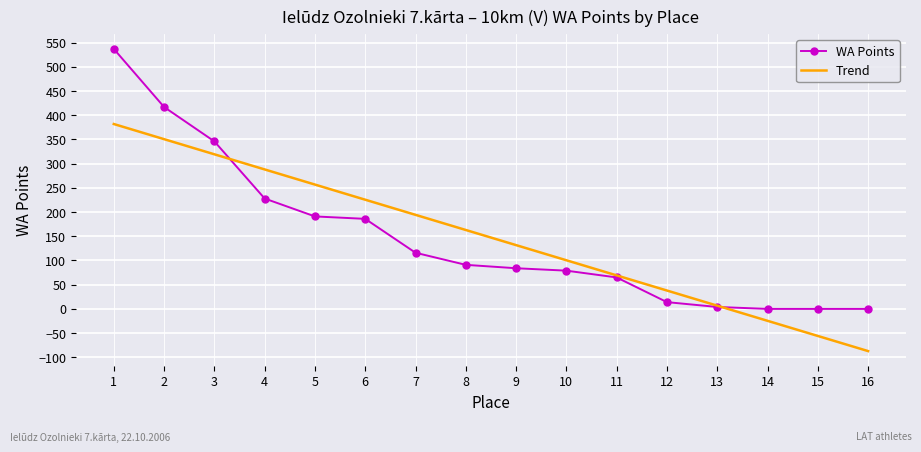

True or false: the data shows -303 at 15.

False